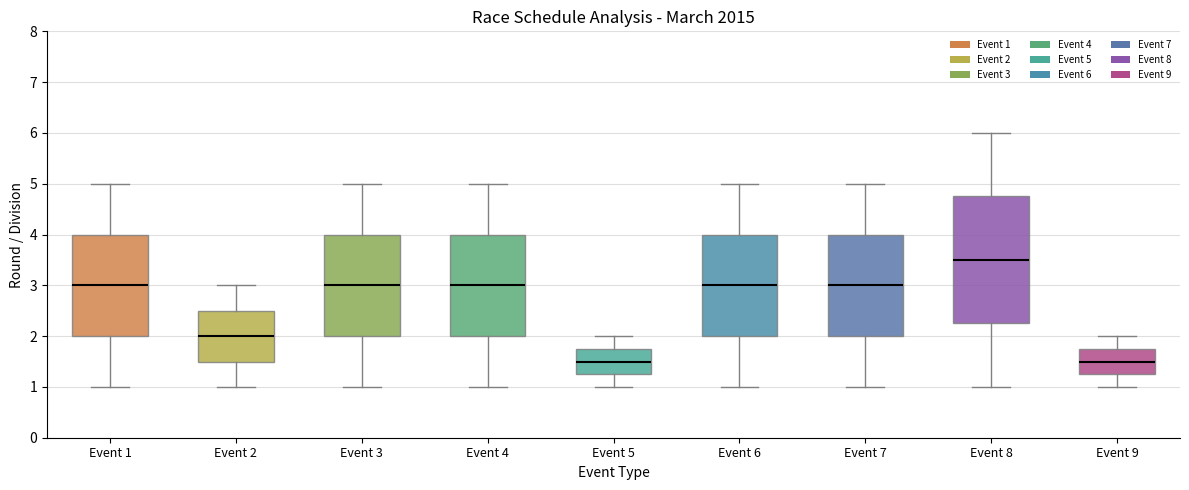

Which box is the tallest, from its lower edge to its upper edge?

Event 8